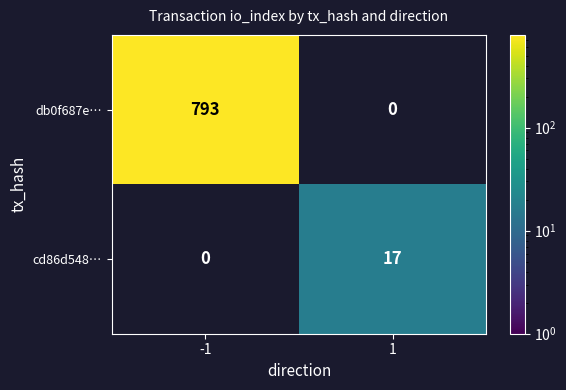

Is the value of db0f687e… at -1 greater than the value of cd86d548… at 1?

Yes